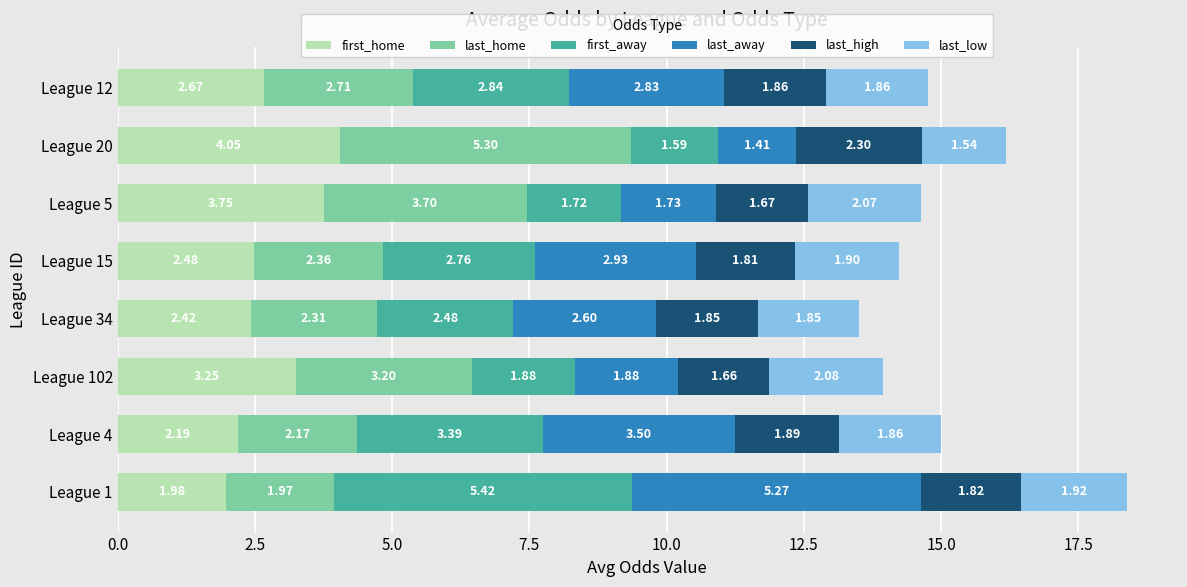

List the labels in order of first_home value, smallest first.

League 1, League 4, League 34, League 15, League 12, League 102, League 5, League 20